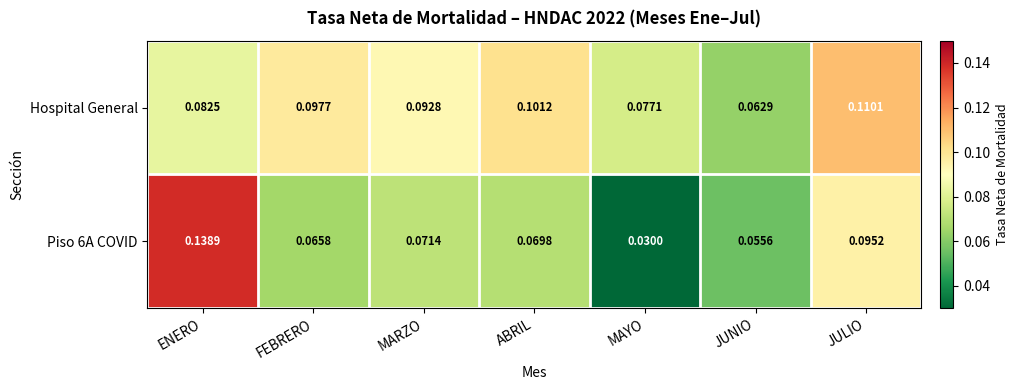

At which label does Piso 6A COVID reach its peak?

ENERO